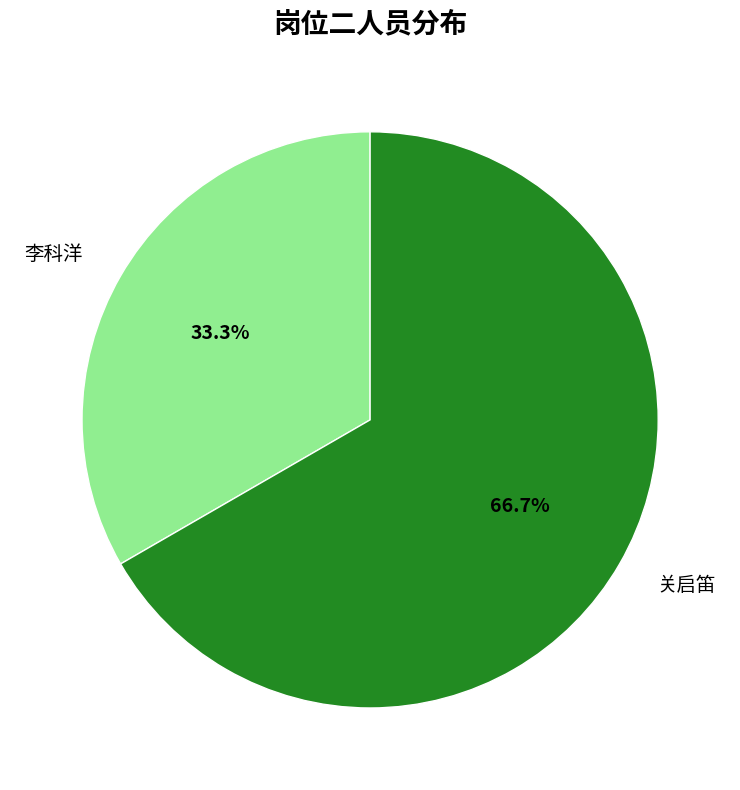

What percentage is NOT represented by 关启笛?

33.3%